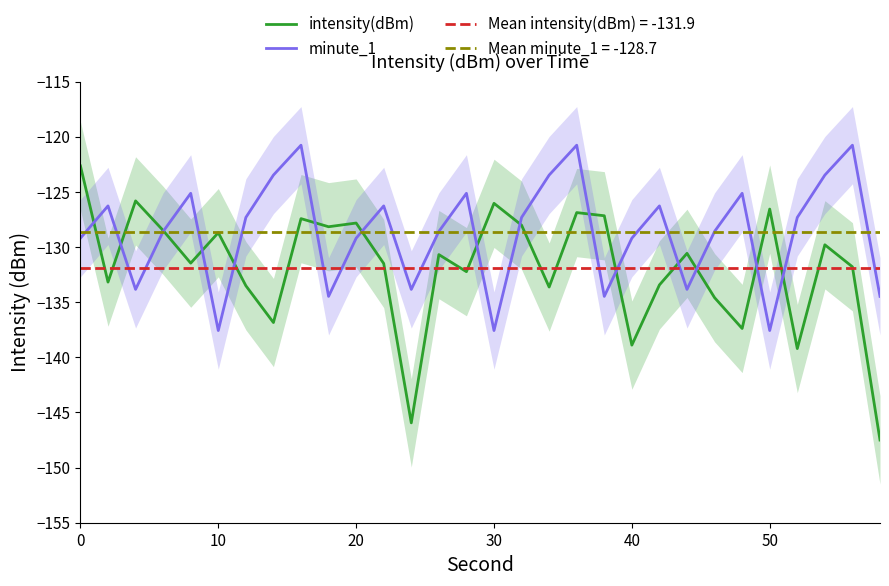

What is the smallest value displayed?

-147.5